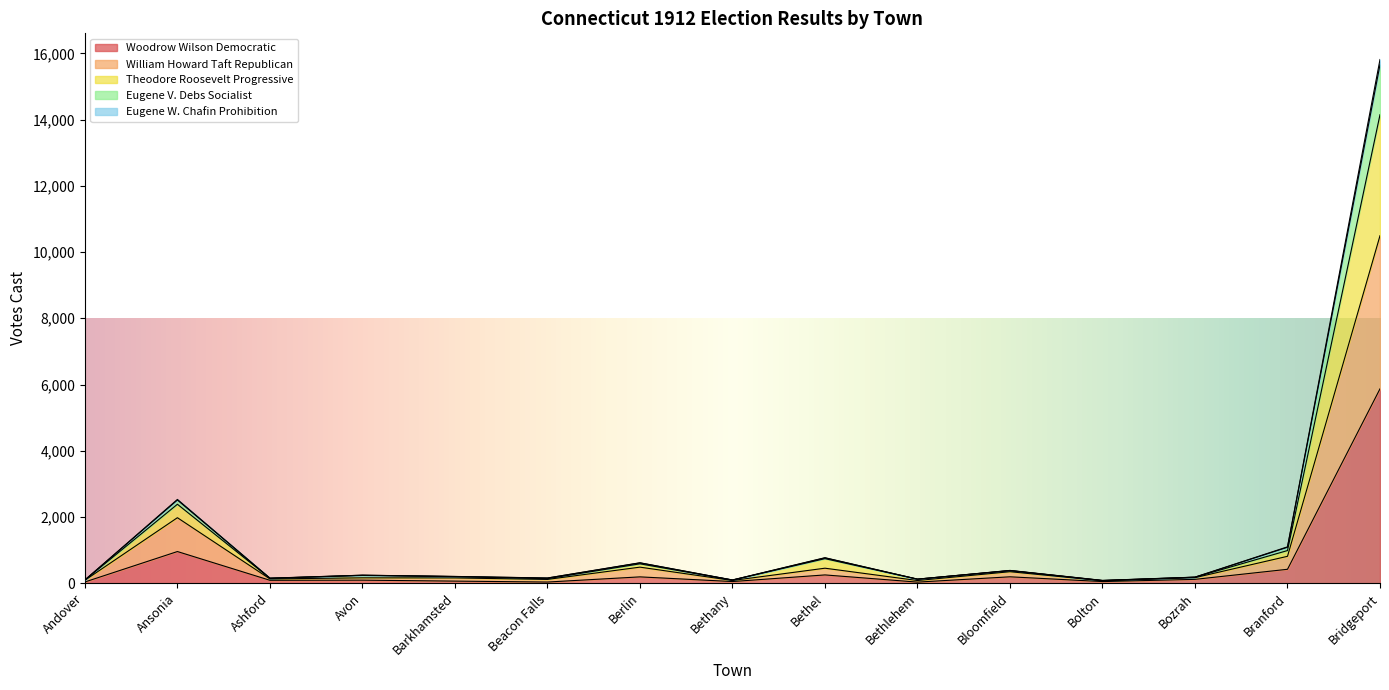

What is the label of the 2nd point from the left?

Ansonia